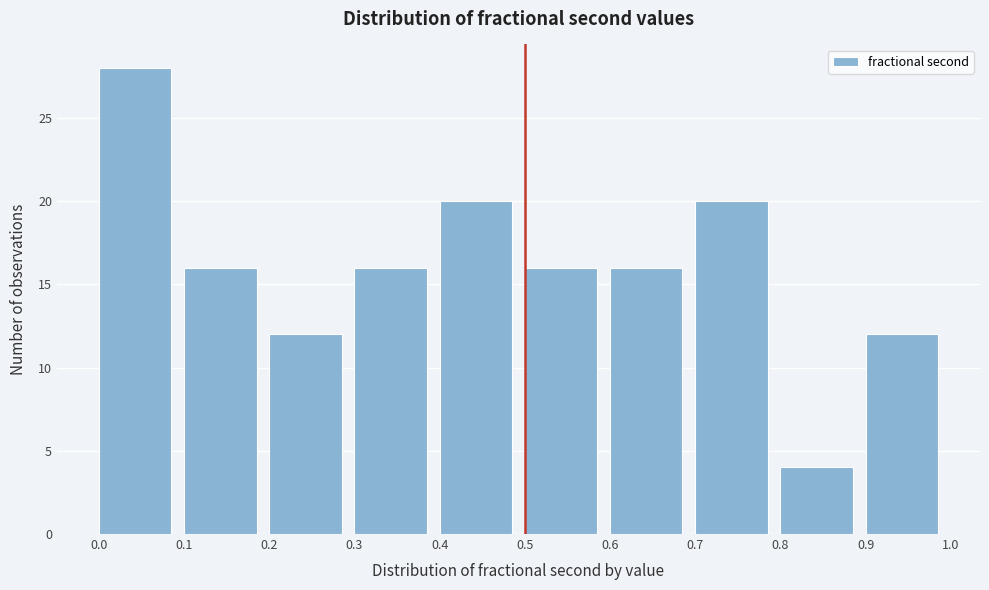

Reading left to right, list every bar in this chart as the range it spans on the x-axis followed by its height. The values are not printed on the chart, so give them approximately, as read against the axis.

0.0 to 0.1: 28
0.1 to 0.2: 16
0.2 to 0.3: 12
0.3 to 0.4: 16
0.4 to 0.5: 20
0.5 to 0.6: 16
0.6 to 0.7: 16
0.7 to 0.8: 20
0.8 to 0.9: 4
0.9 to 1.0: 12